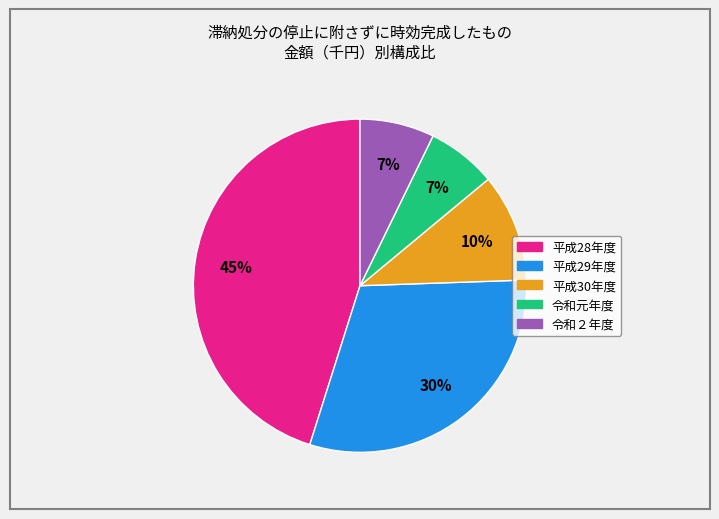

What is the largest slice in the pie chart?

平成28年度